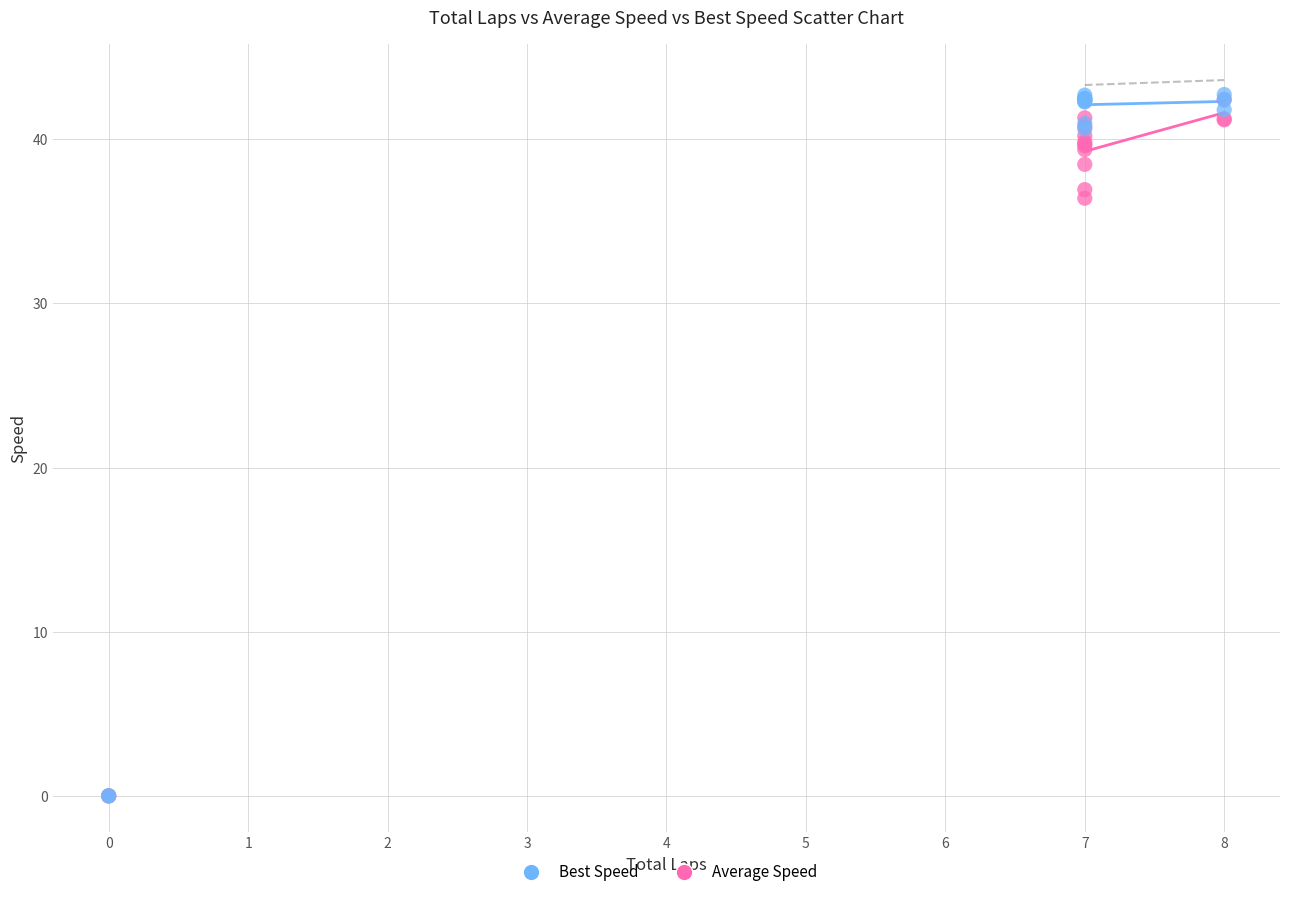

In the Average Speed series, what Y value is closest to 21?

36.4